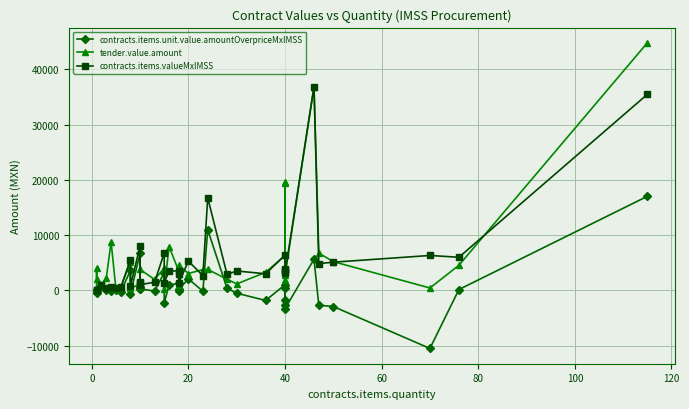

At 60, list the series in order from smallest to largest.

contracts.items.unit.value.amountOverpriceMxIMSS, tender.value.amount, contracts.items.valueMxIMSS